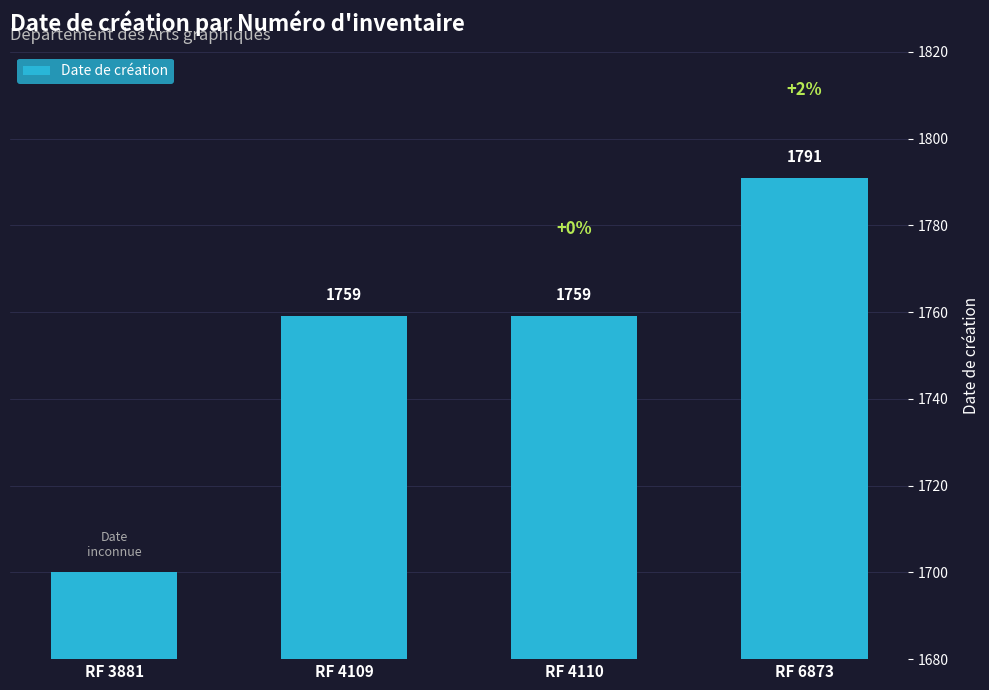

Count the values in the range 1759 to 1791.

3